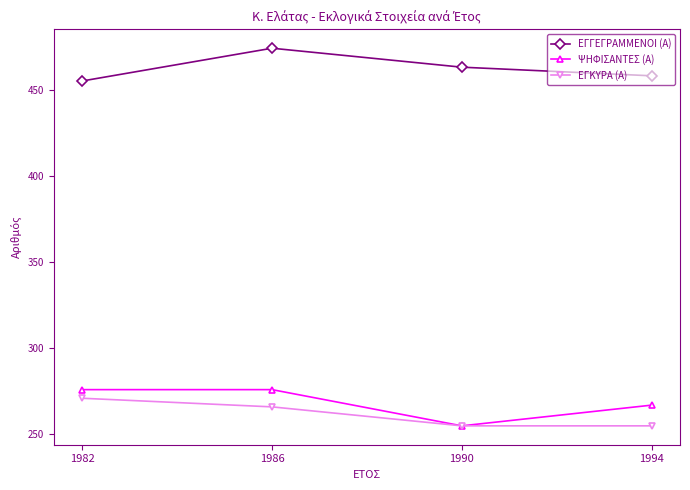

What is the spread (max minus min) of values at 1990?

208